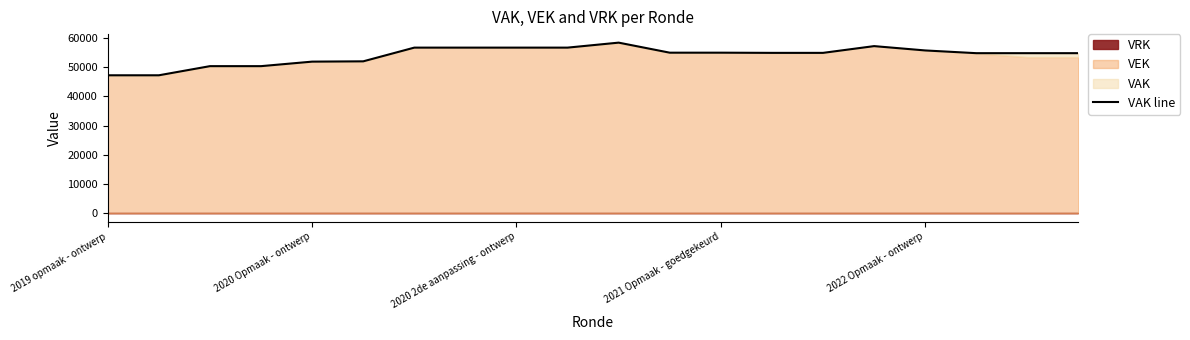

What is the change in value from 14 to 15?

+2313